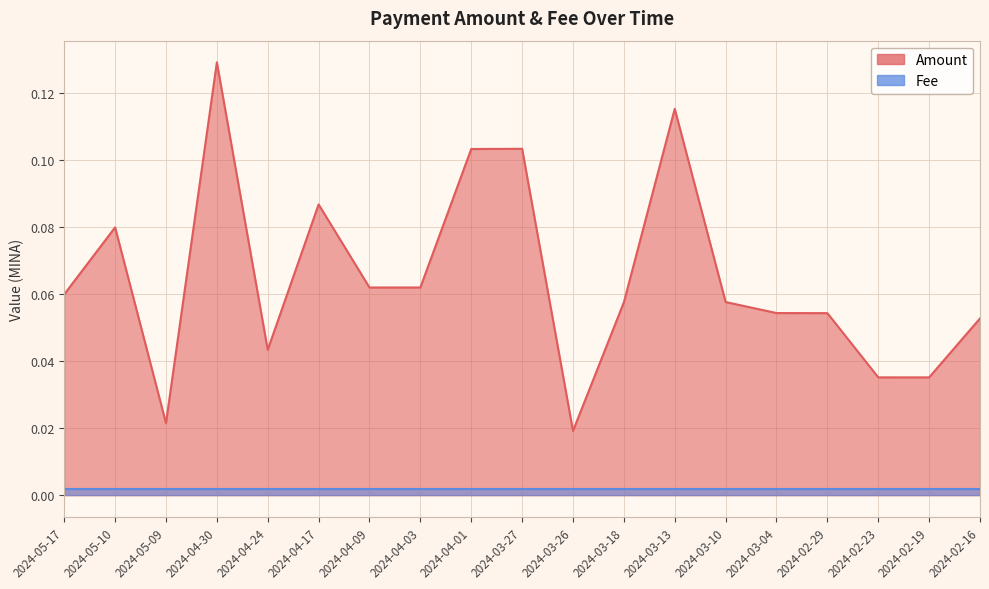

What is the label of the 10th point from the right?

2024-03-27